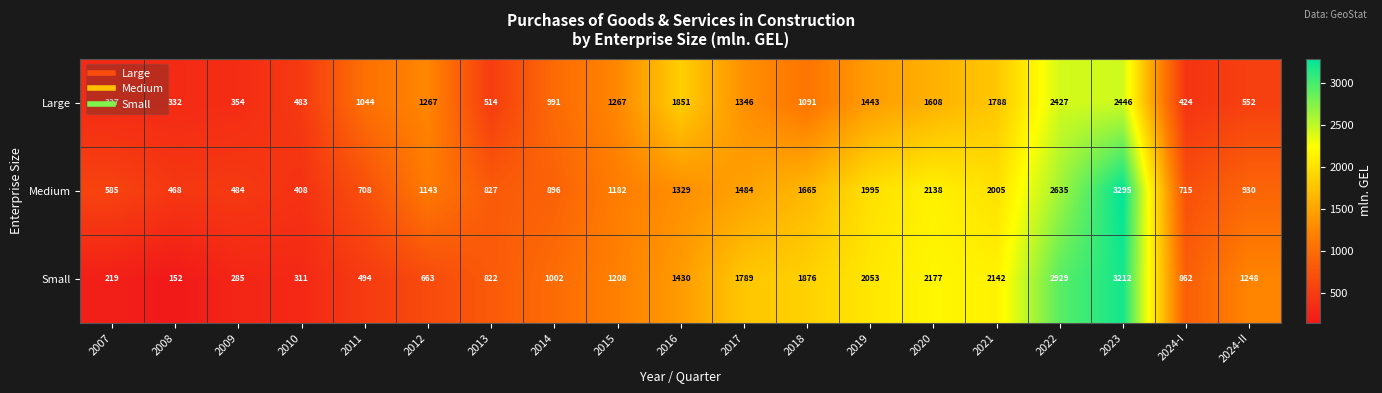

What is the difference between the maximum and minimum values in the Large series?

2119